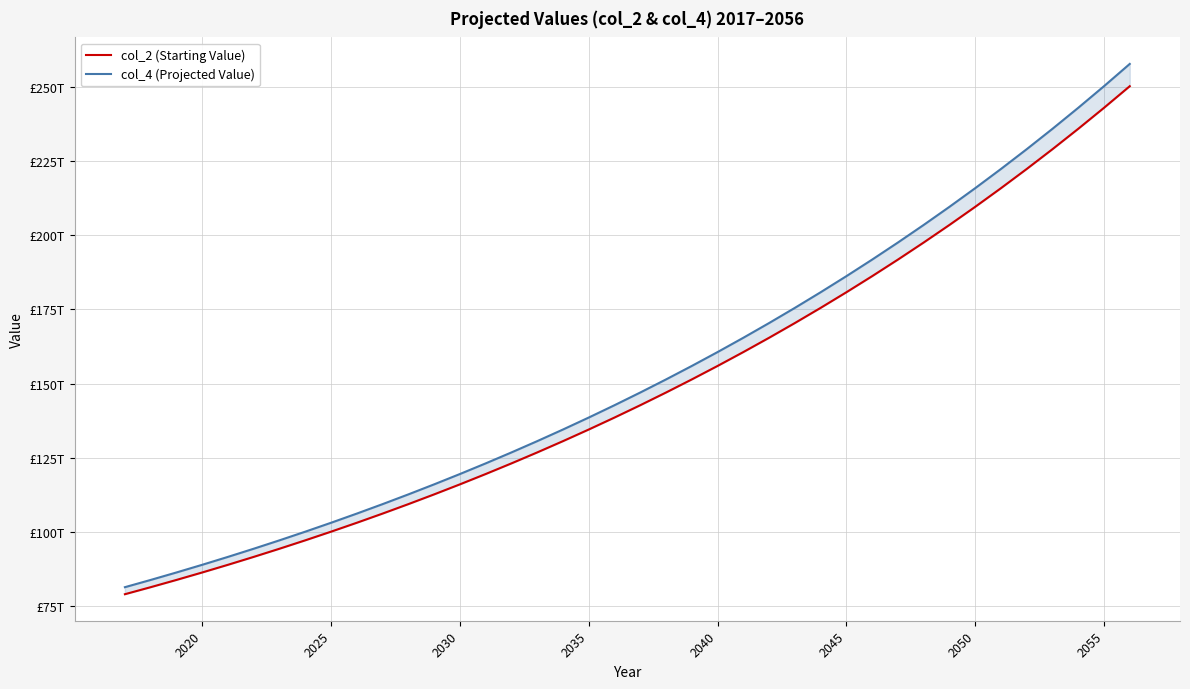

List the series in order of their peak value, lowest first.

col_2 (Starting Value), col_4 (Projected Value)